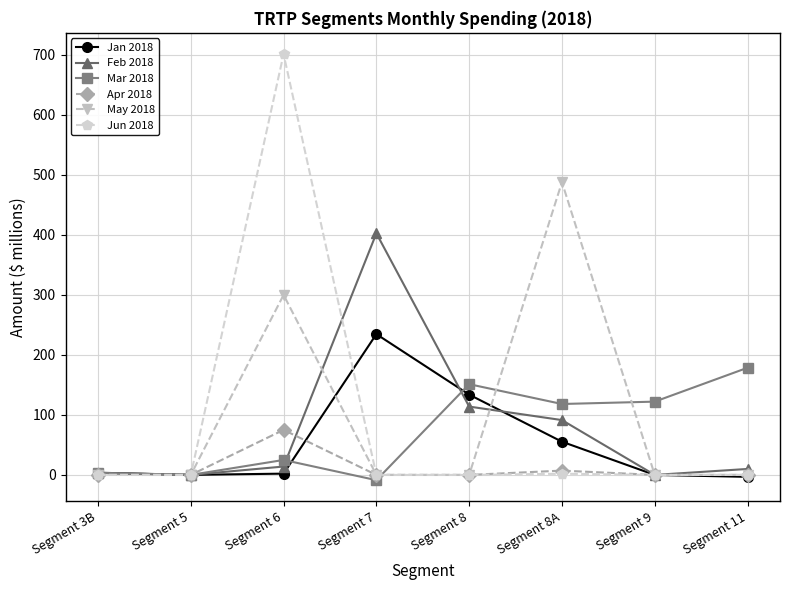

How many lines are shown in the chart?

6